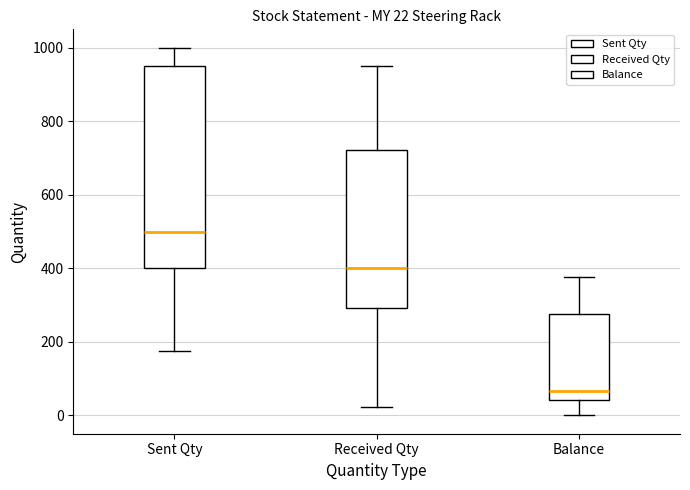

Which box is the tallest, from its lower edge to its upper edge?

Sent Qty